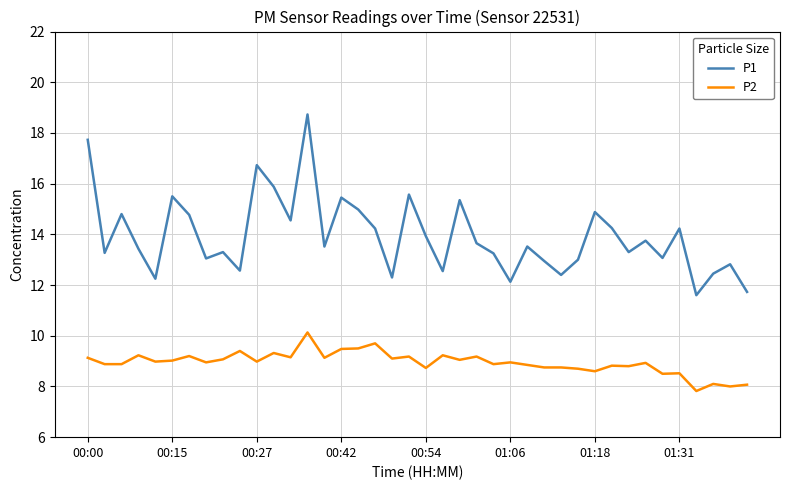

Which series has the widest spread of values?

P1